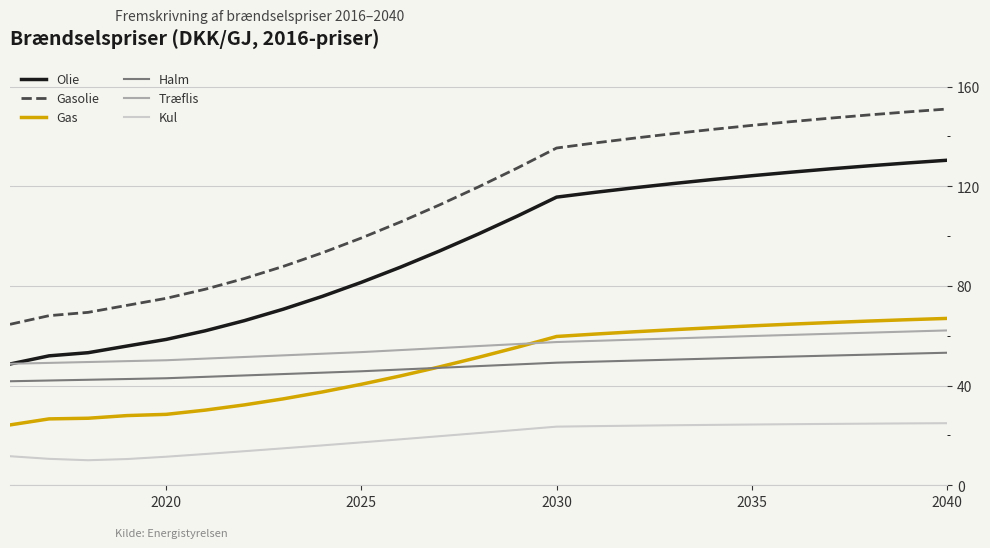

Which series has the largest total across all categories?

Gasolie